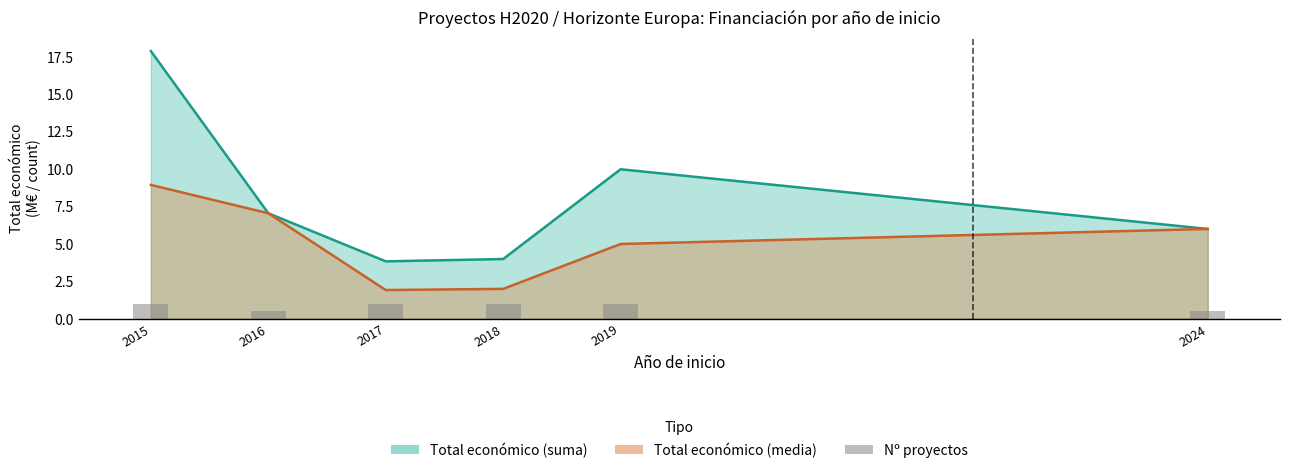

How many values are below 1?

2